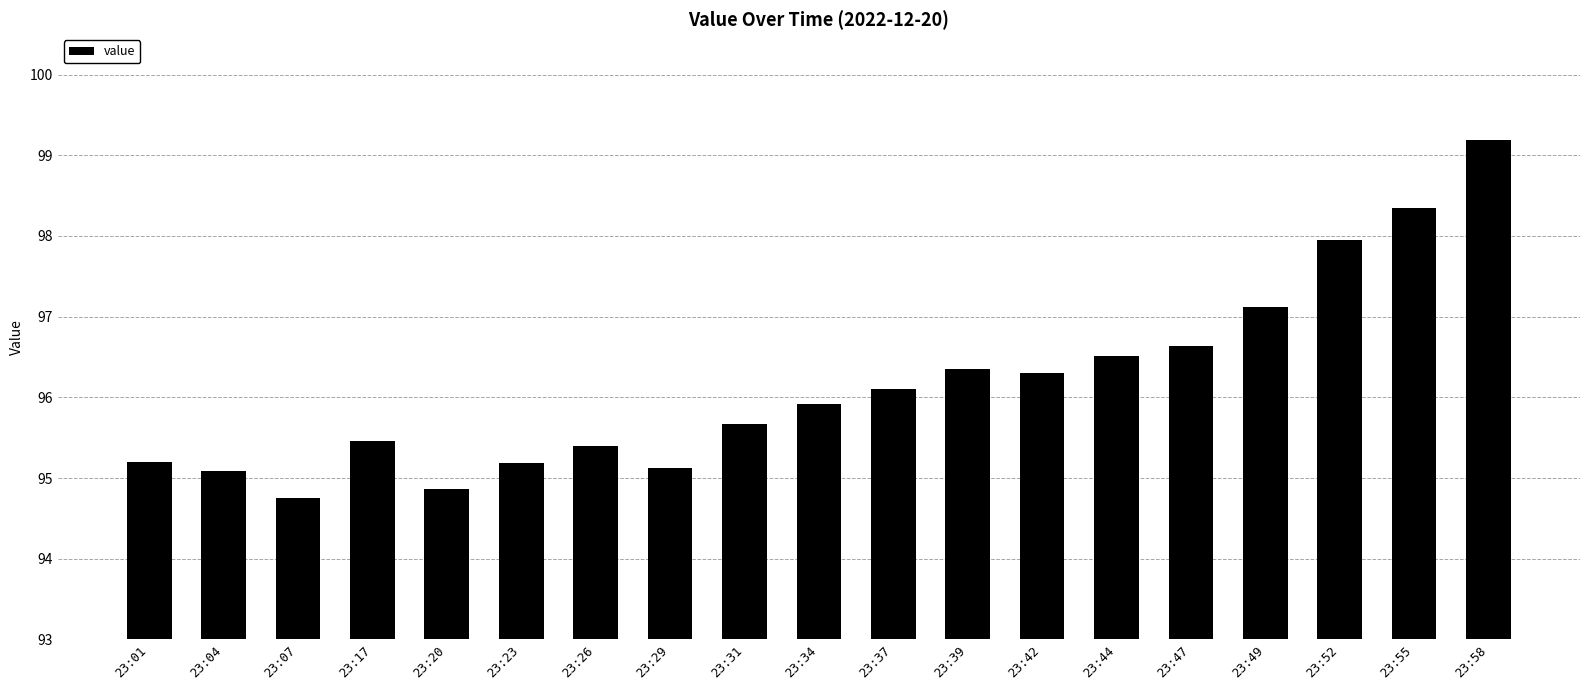

Where does the data first go above 95?

23:01